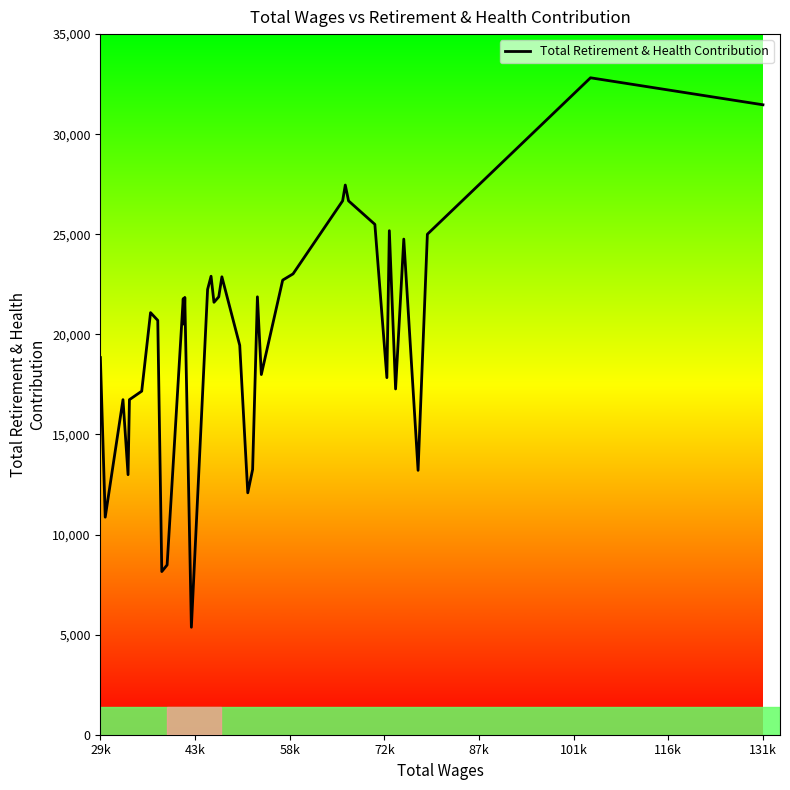

What is the difference between the maximum and minimum values?

27449